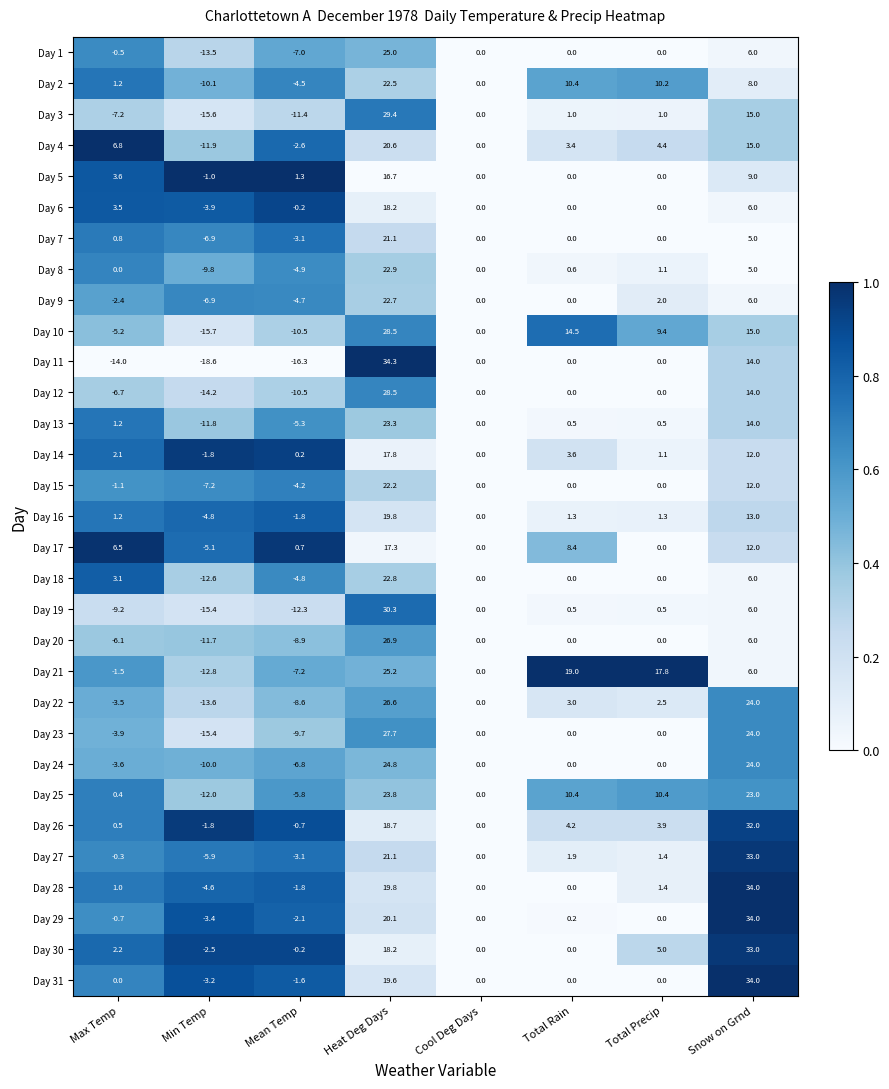

Which series has the largest total across all categories?

Day 26